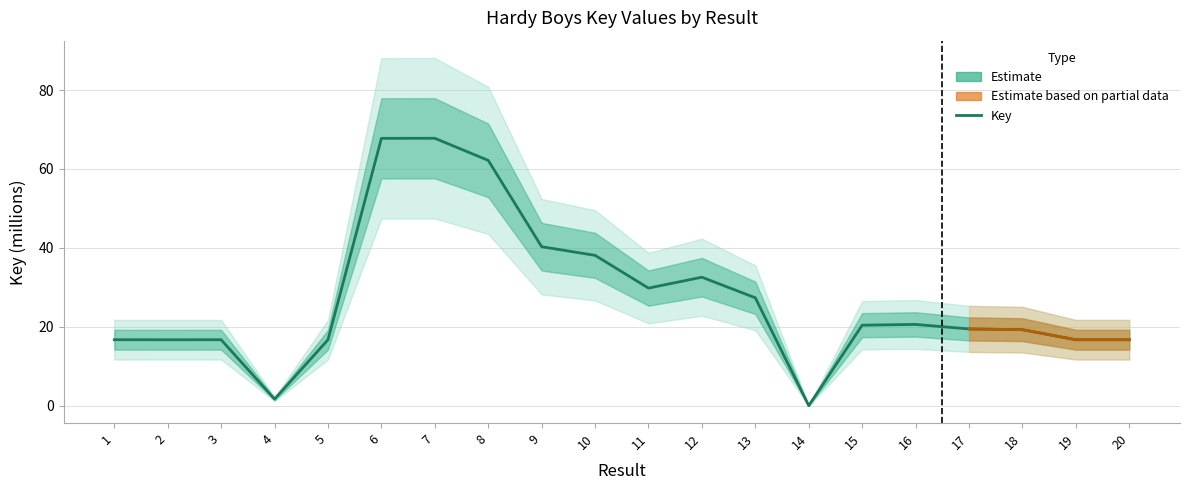

Rank the categories by value from lowest to highest.

14, 4, 5, 2, 3, 1, 20, 19, 18, 17, 15, 16, 13, 11, 12, 10, 9, 8, 6, 7